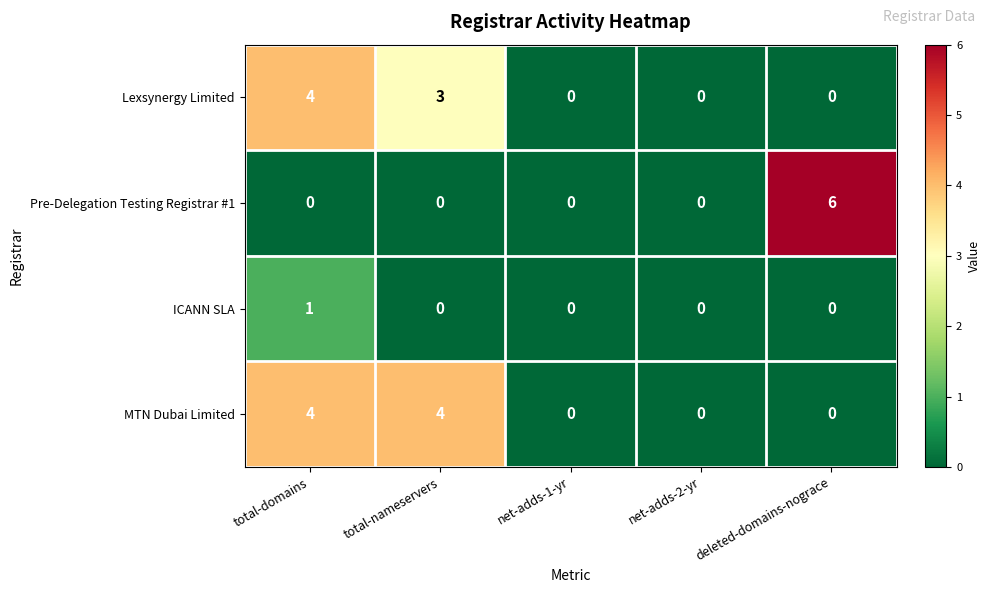

Between total-nameservers and net-adds-1-yr, which series saw the biggest shift?

MTN Dubai Limited